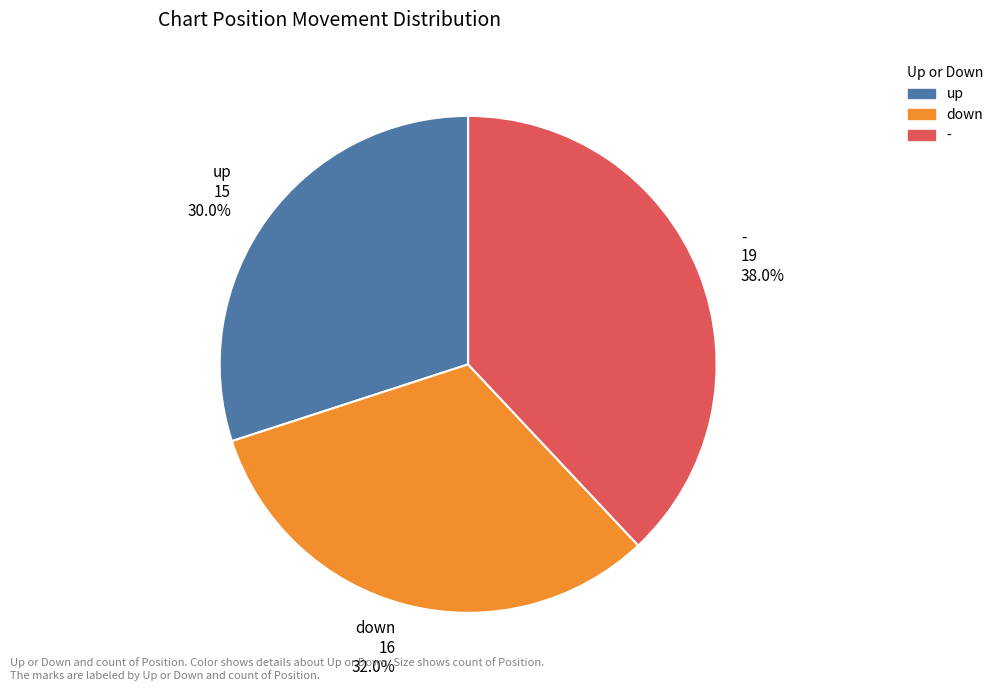

What portion of the pie excludes down?

68.0%